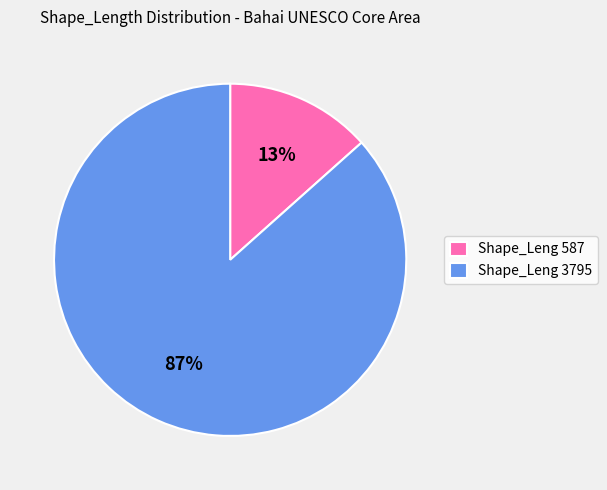

Combined, do Shape_Leng 3795 and Shape_Leng 587 account for over 50%?

Yes